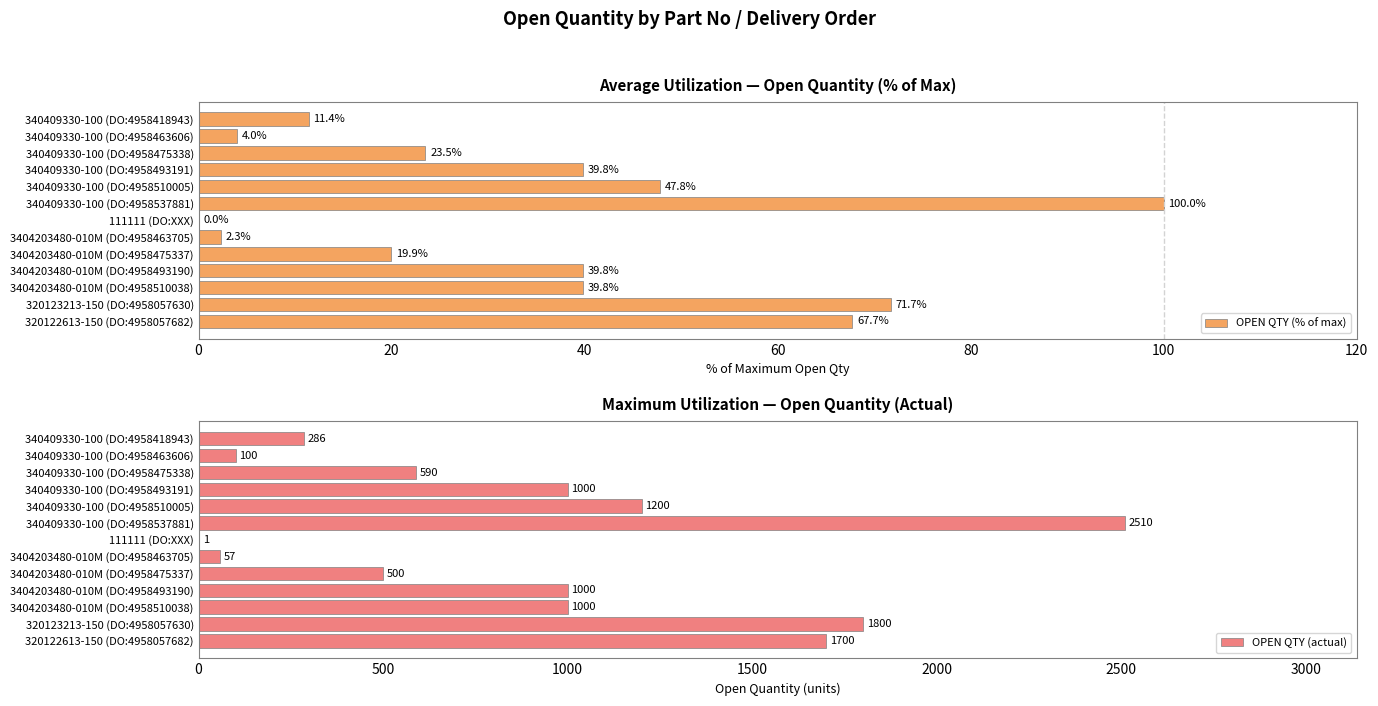

What is the sum of all OPEN QTY (actual) values?

11744